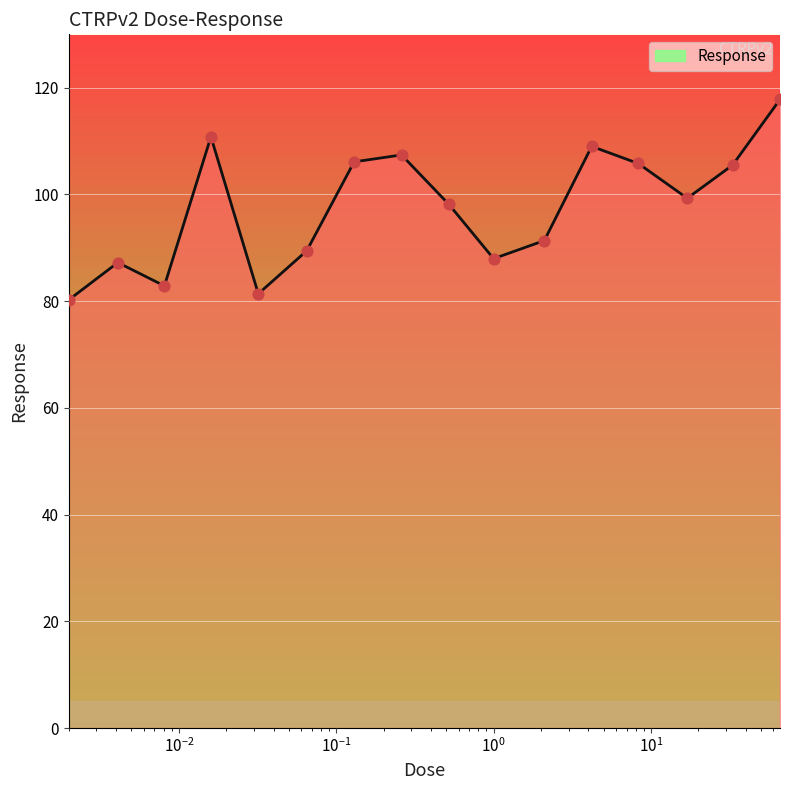

What is the minimum value shown in the chart?

80.2